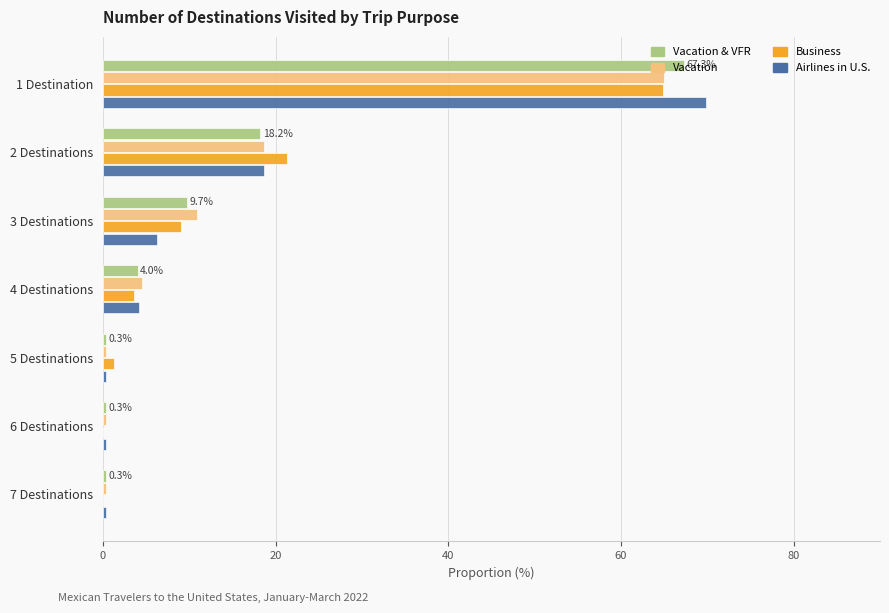

What is the sum of all Vacation values?

100.1